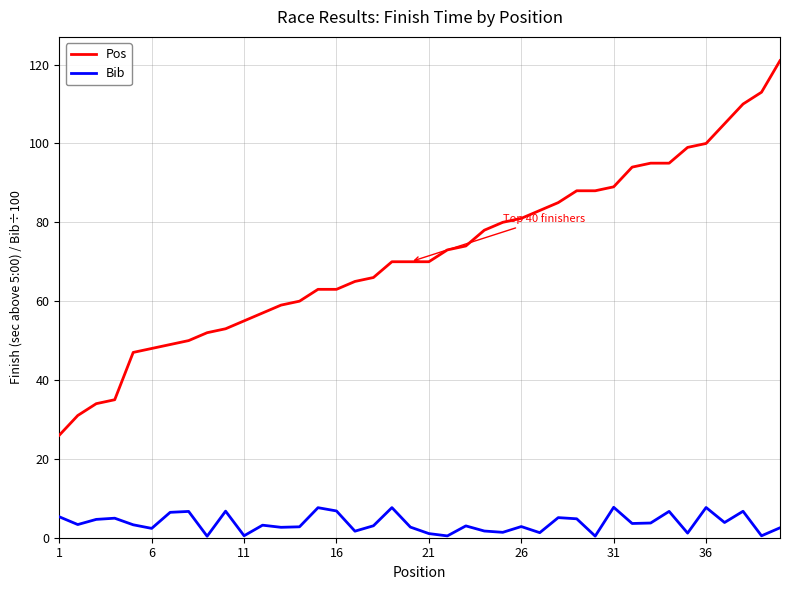

True or false: Pos and Bib cross at least once.

False